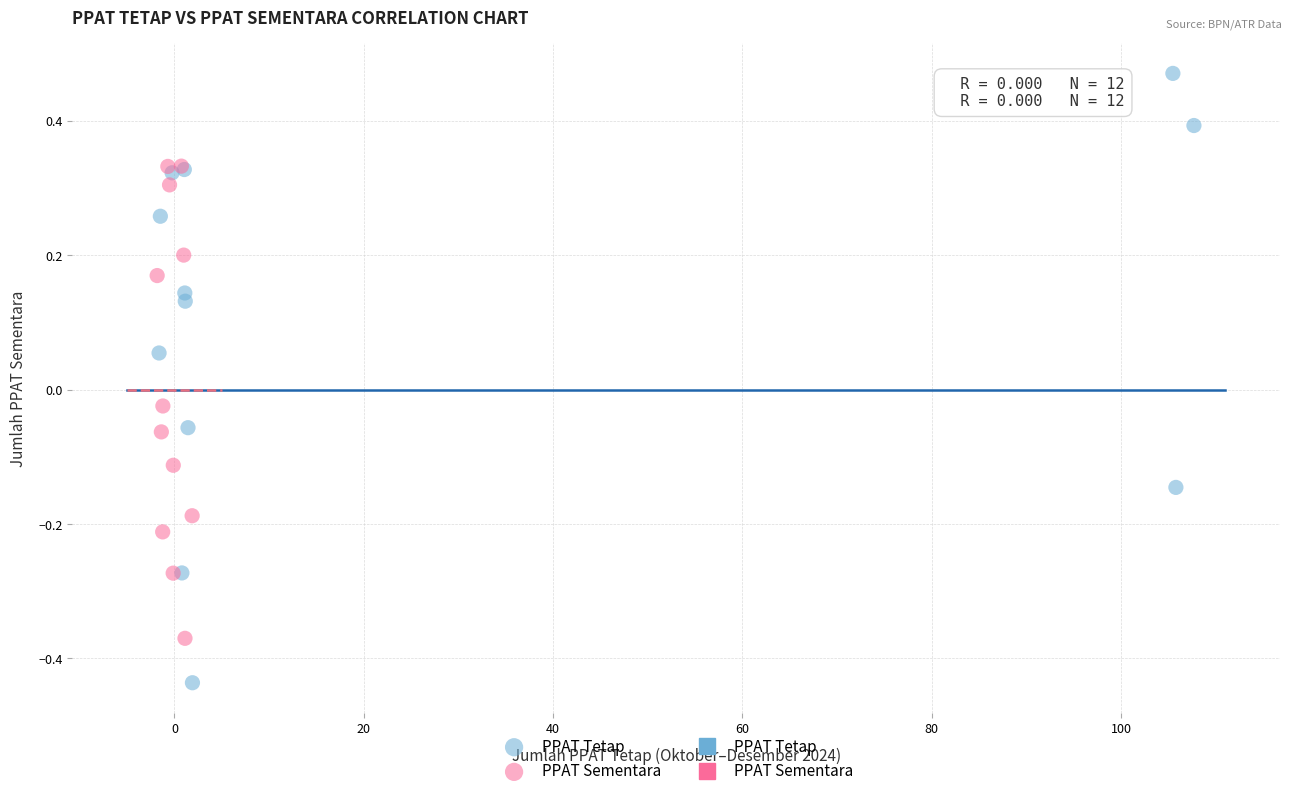

Which series has the widest spread of Y values?

PPAT Tetap